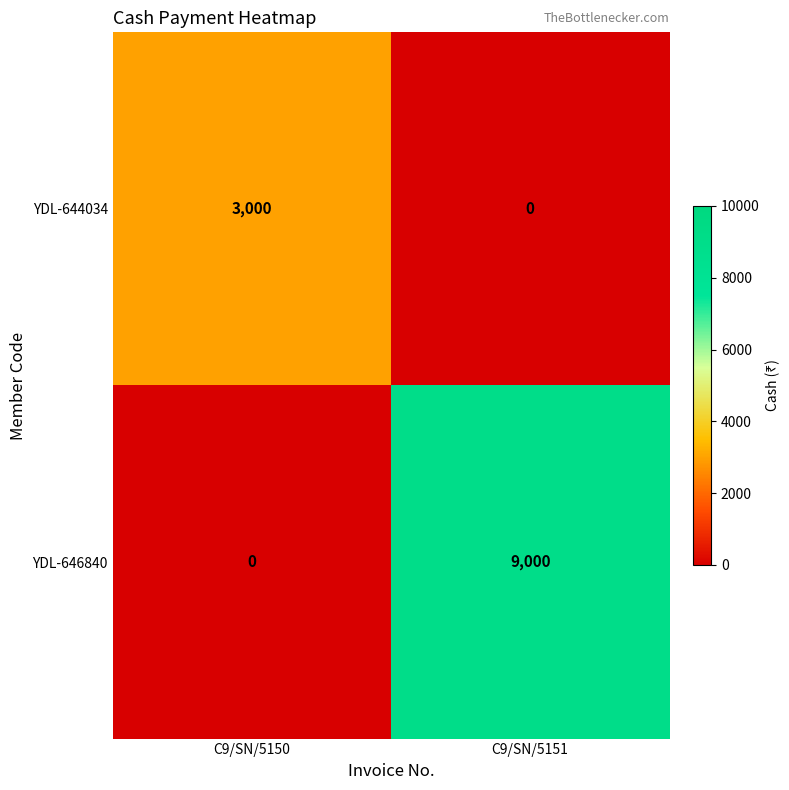

At which category is the sum across all series the highest?

C9/SN/5151